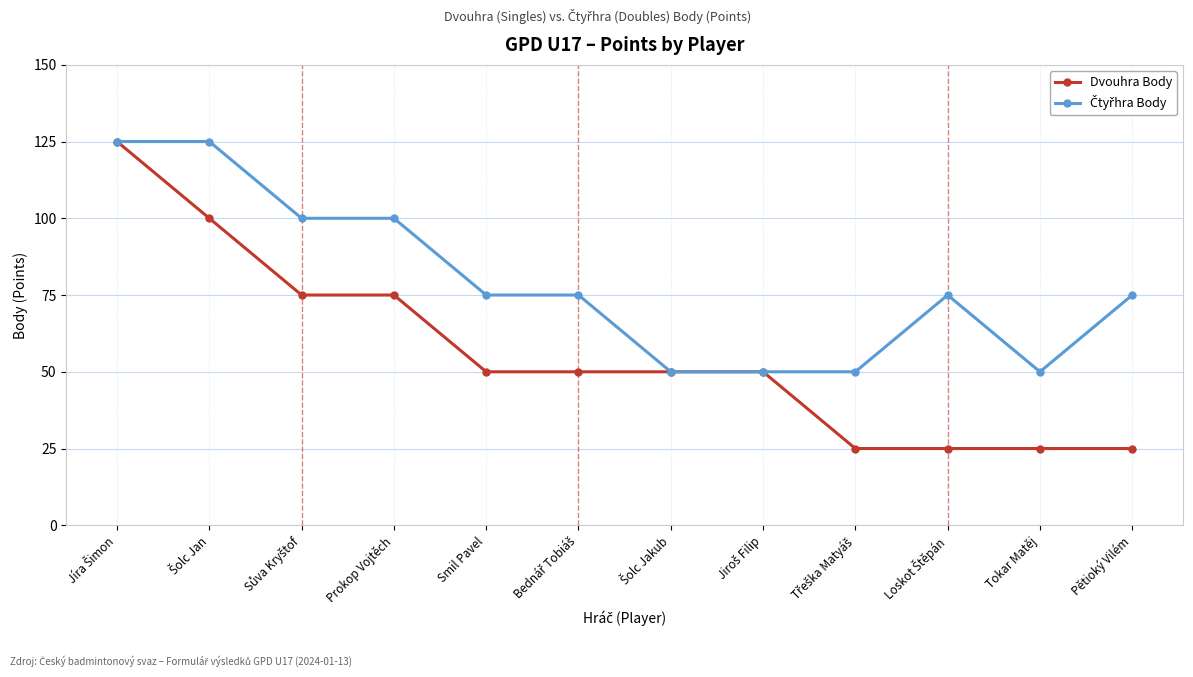

What is the difference between the highest and lowest values at Pětioký Vilém?

50